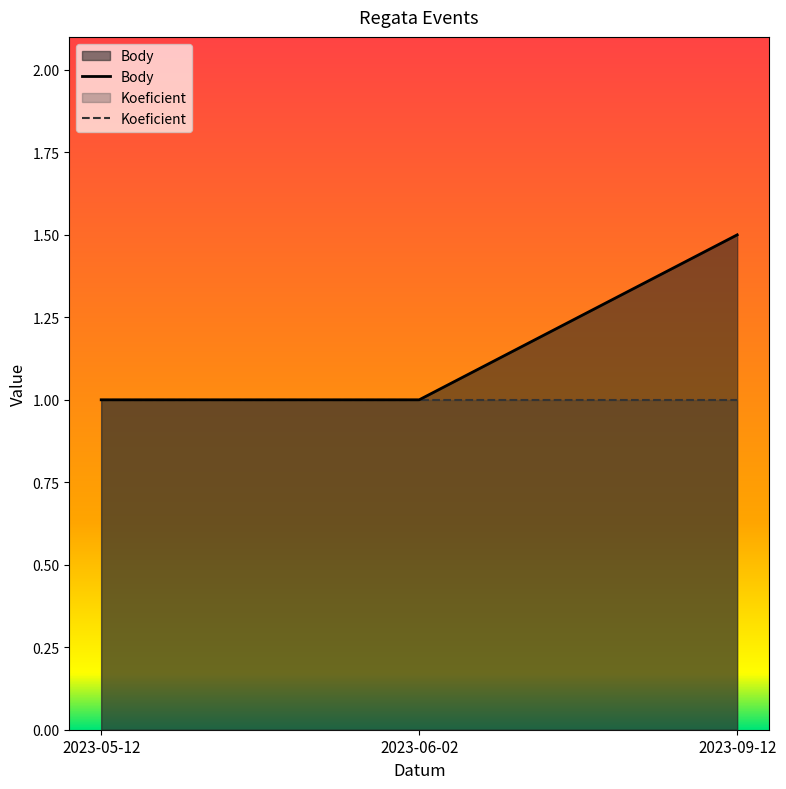

What is the difference between the maximum and minimum values?

0.5